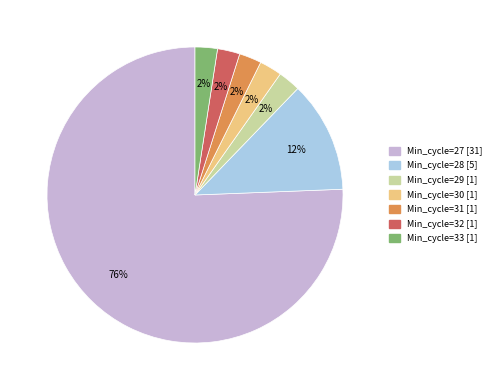

Is there any slice that represents more than half of the pie?

Yes